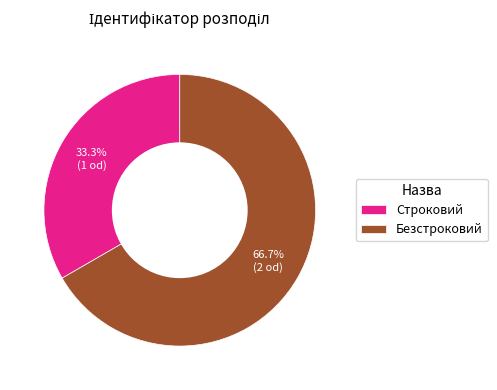

What percentage do Безстроковий and Строковий together represent?

100.0%